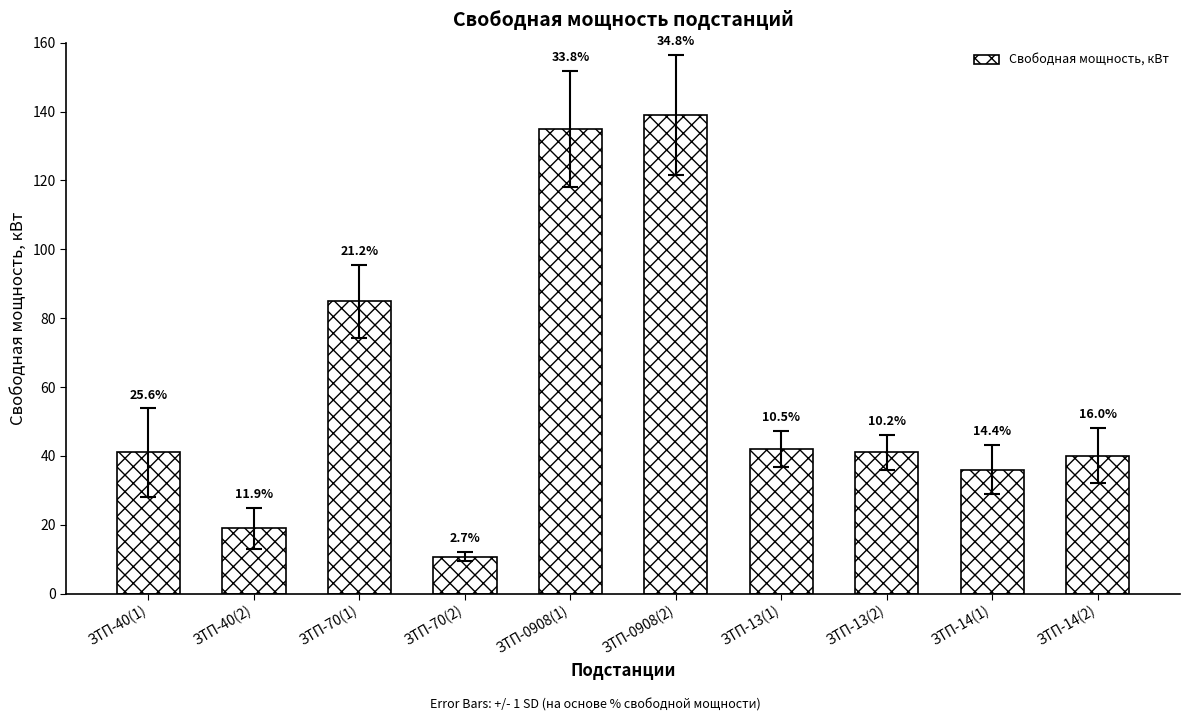

What is the label of the 5th bar from the right?

ЗТП-0908(2)